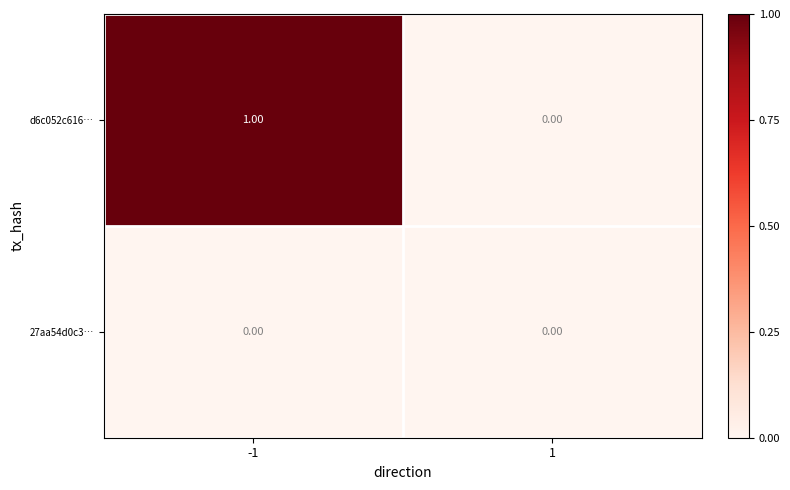

Which series has the largest range (max minus min)?

d6c052c616…